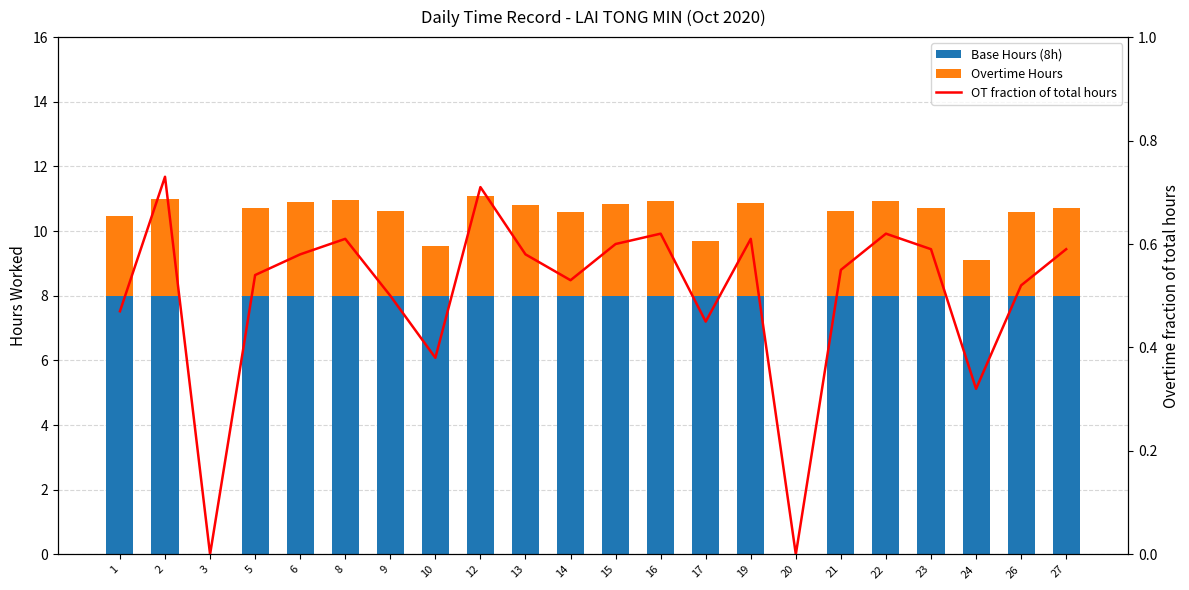

What is the difference between the second highest and minimum values in the Base Hours (8h) series?

8.0